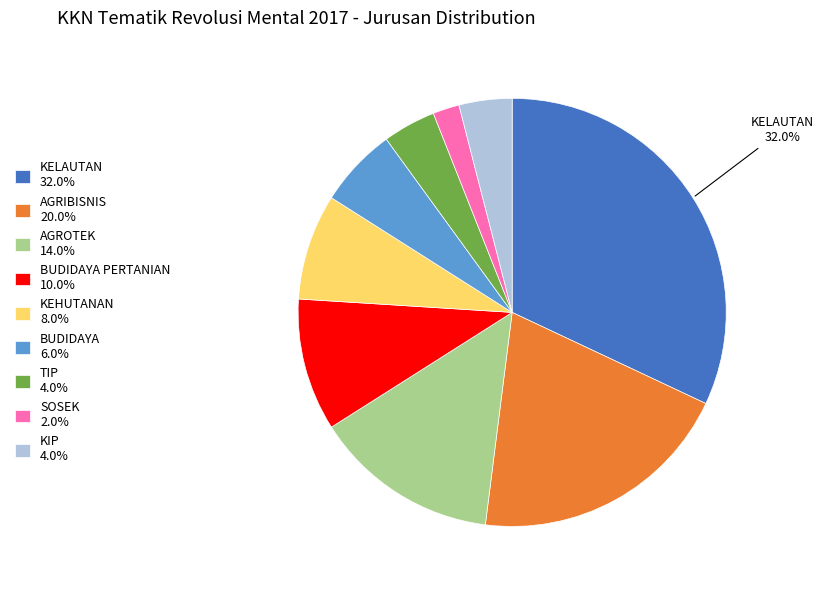

Approximately how many times larger is the value at TIP 4.0% compared to BUDIDAYA PERTANIAN 10.0%?

0.4